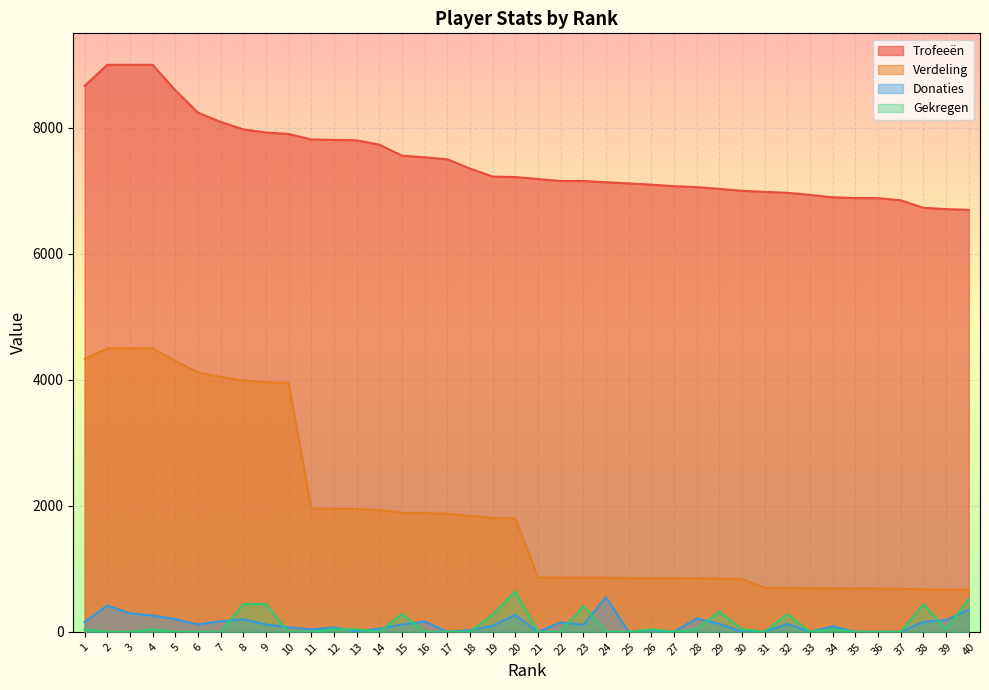

What is the maximum value shown in the chart?

9000